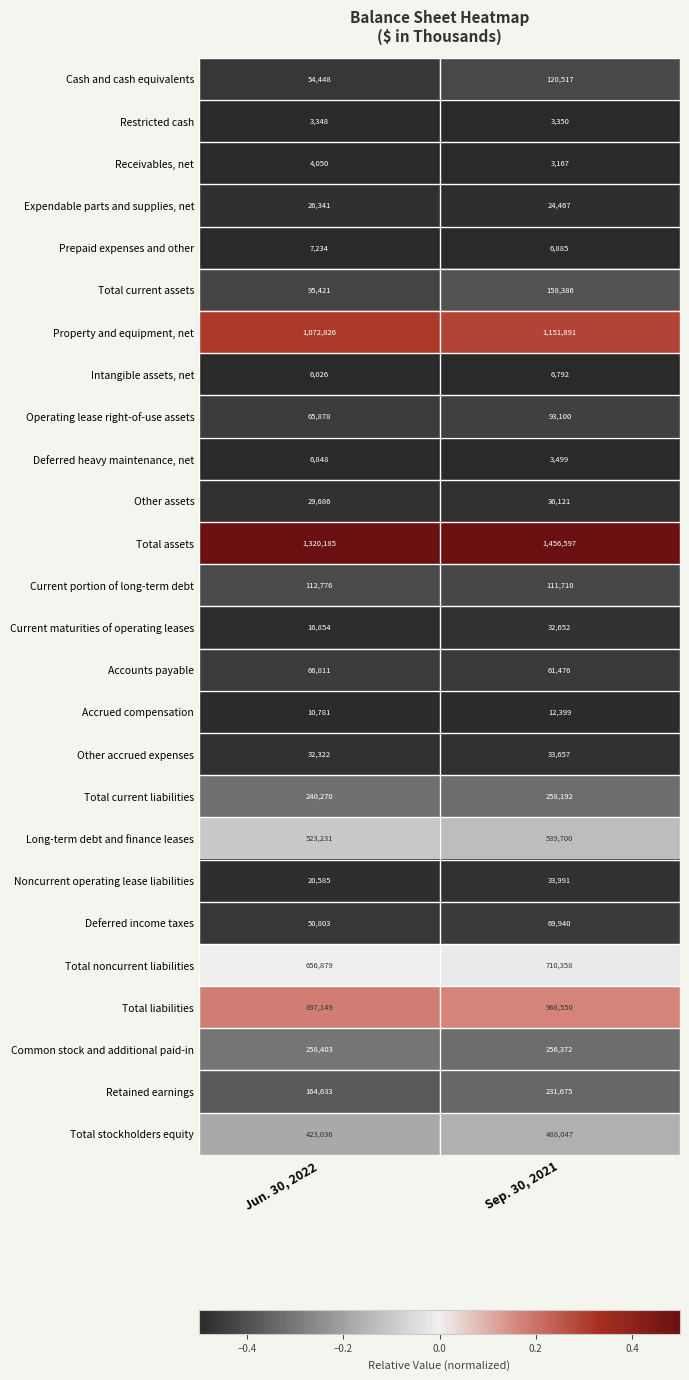

What is the smallest value displayed?

3167